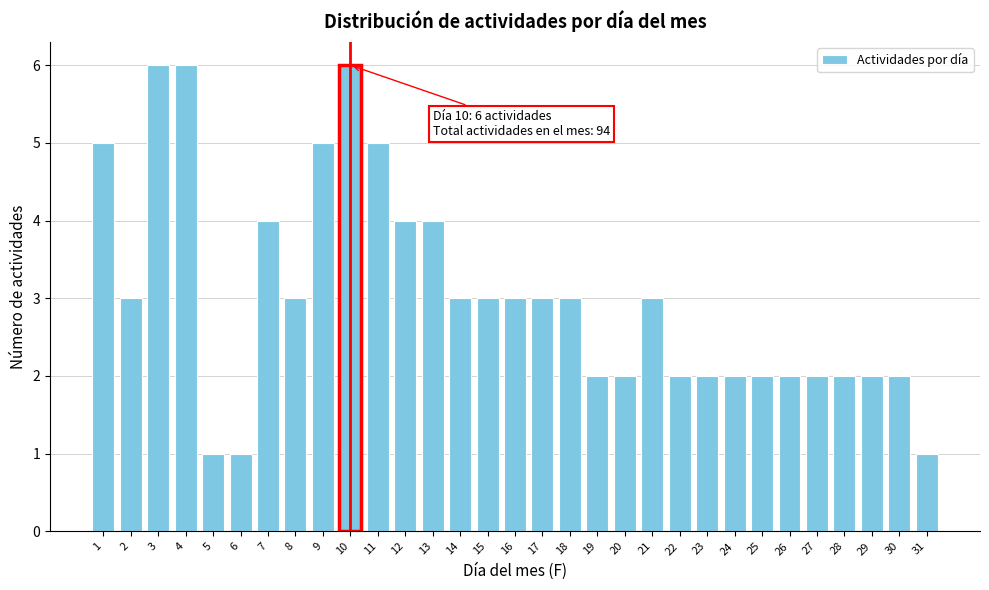

What is the sum of all values?

94